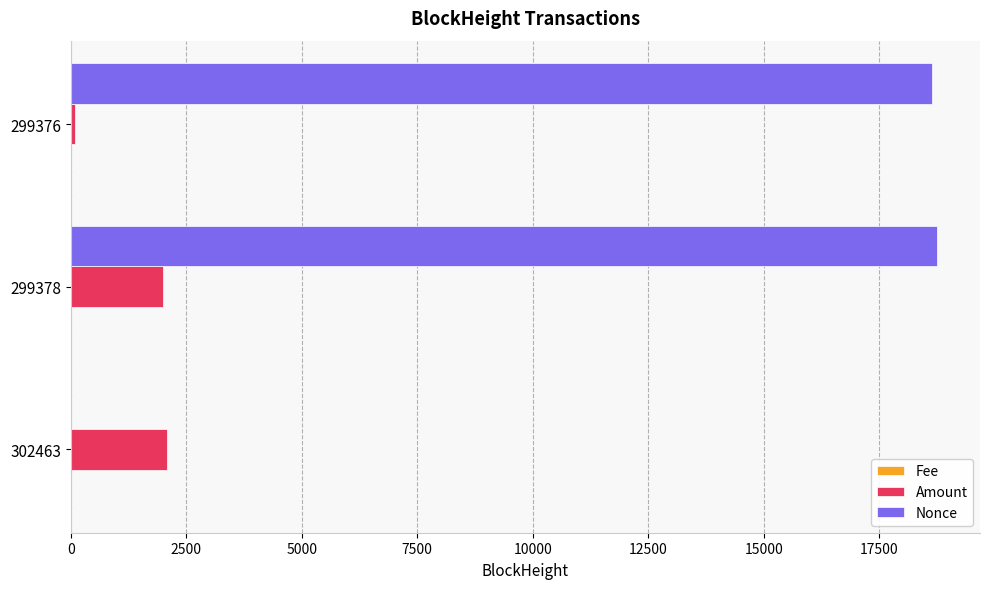

At which category is the sum across all series the highest?

299378